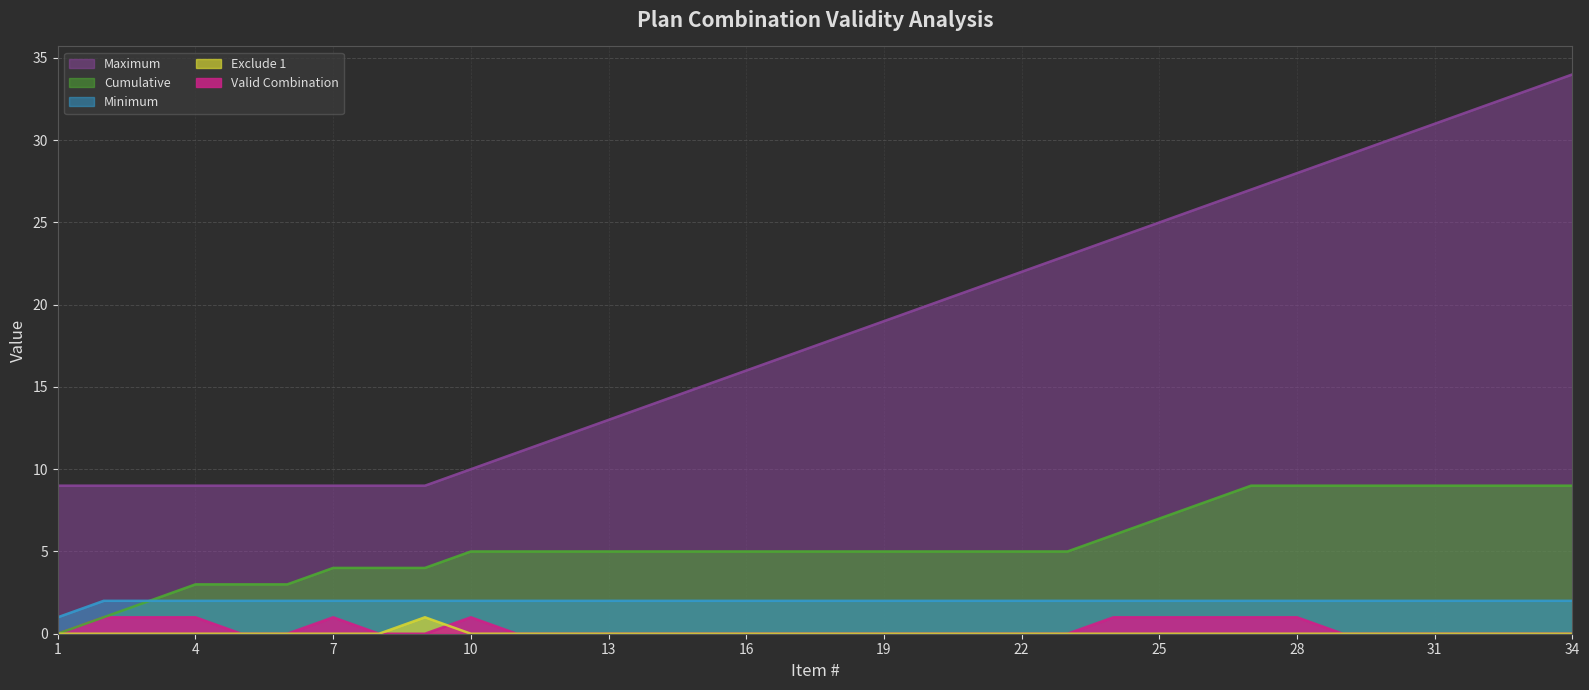

At which category is the sum across all series the highest?

34